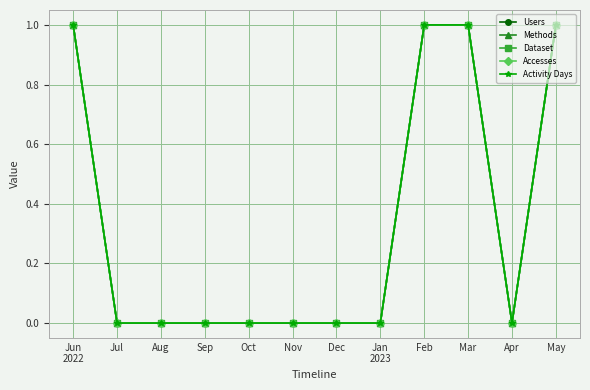

Is this an area chart (filled region under the line)?

No